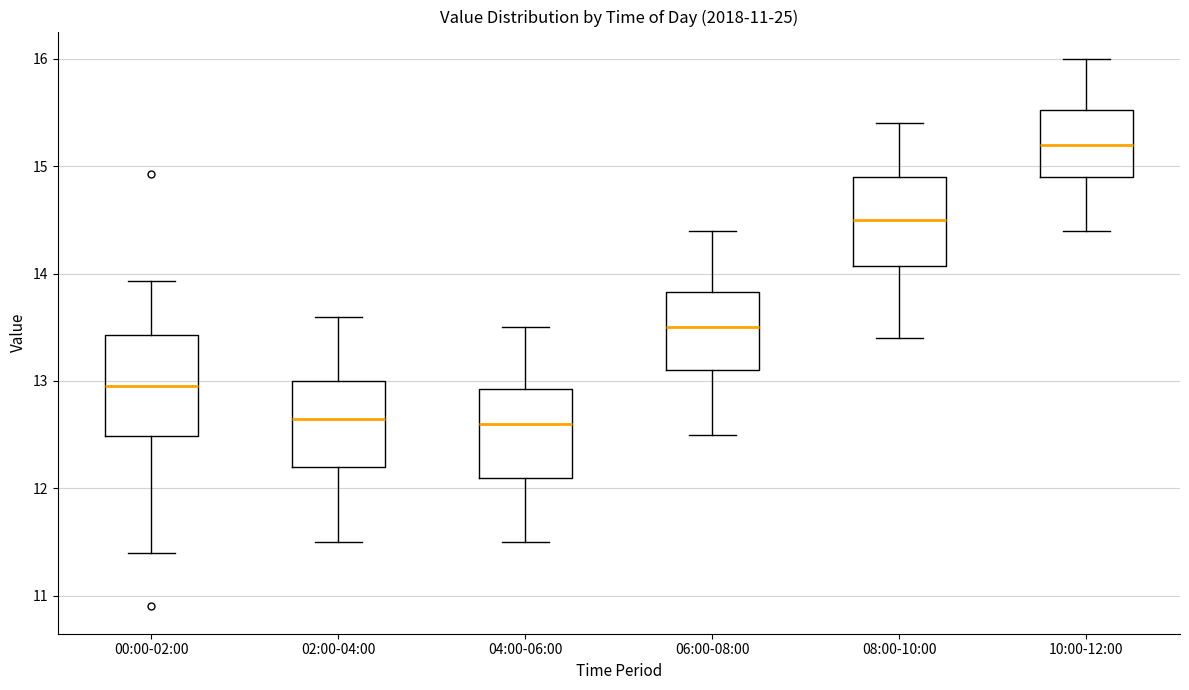

Comparing the boxes themselves (not the whiskers), which one is the tallest?

00:00-02:00